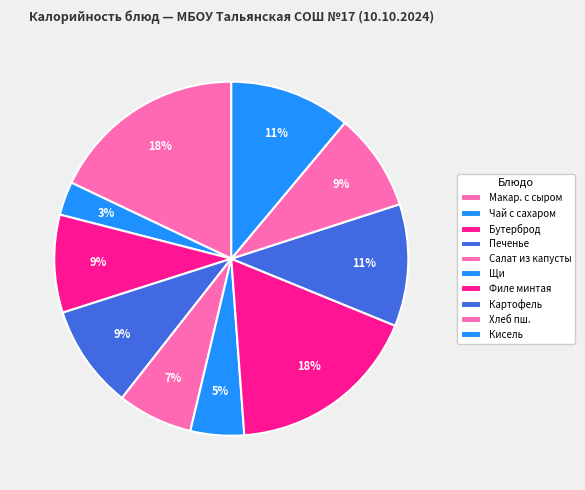

How many slices are in this pie chart?

10